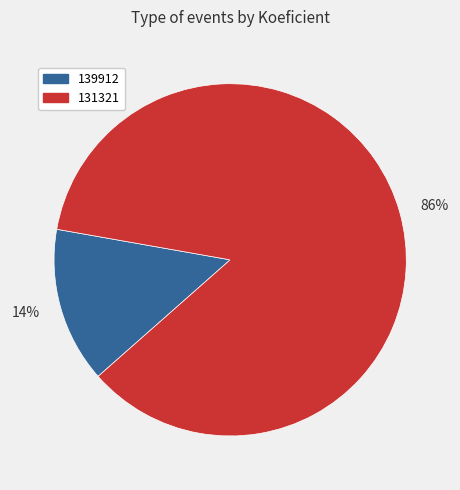

To the nearest percent, what is the combined percentage of 86% and 14%?

100%